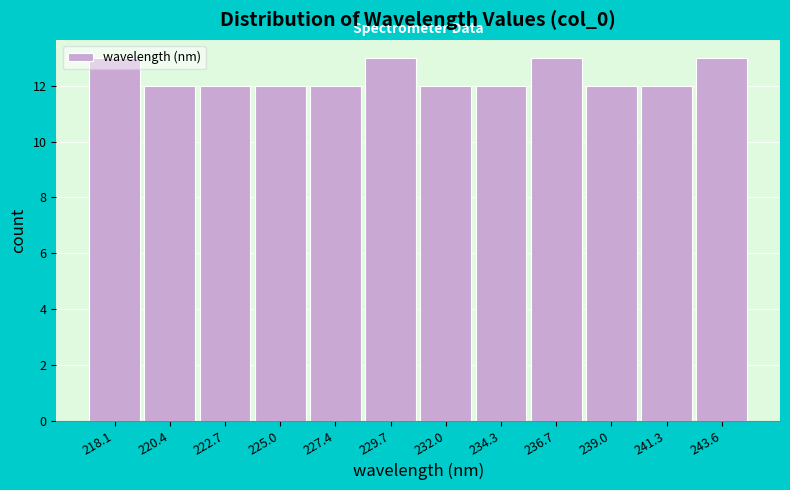

What is the sum of all values?

148